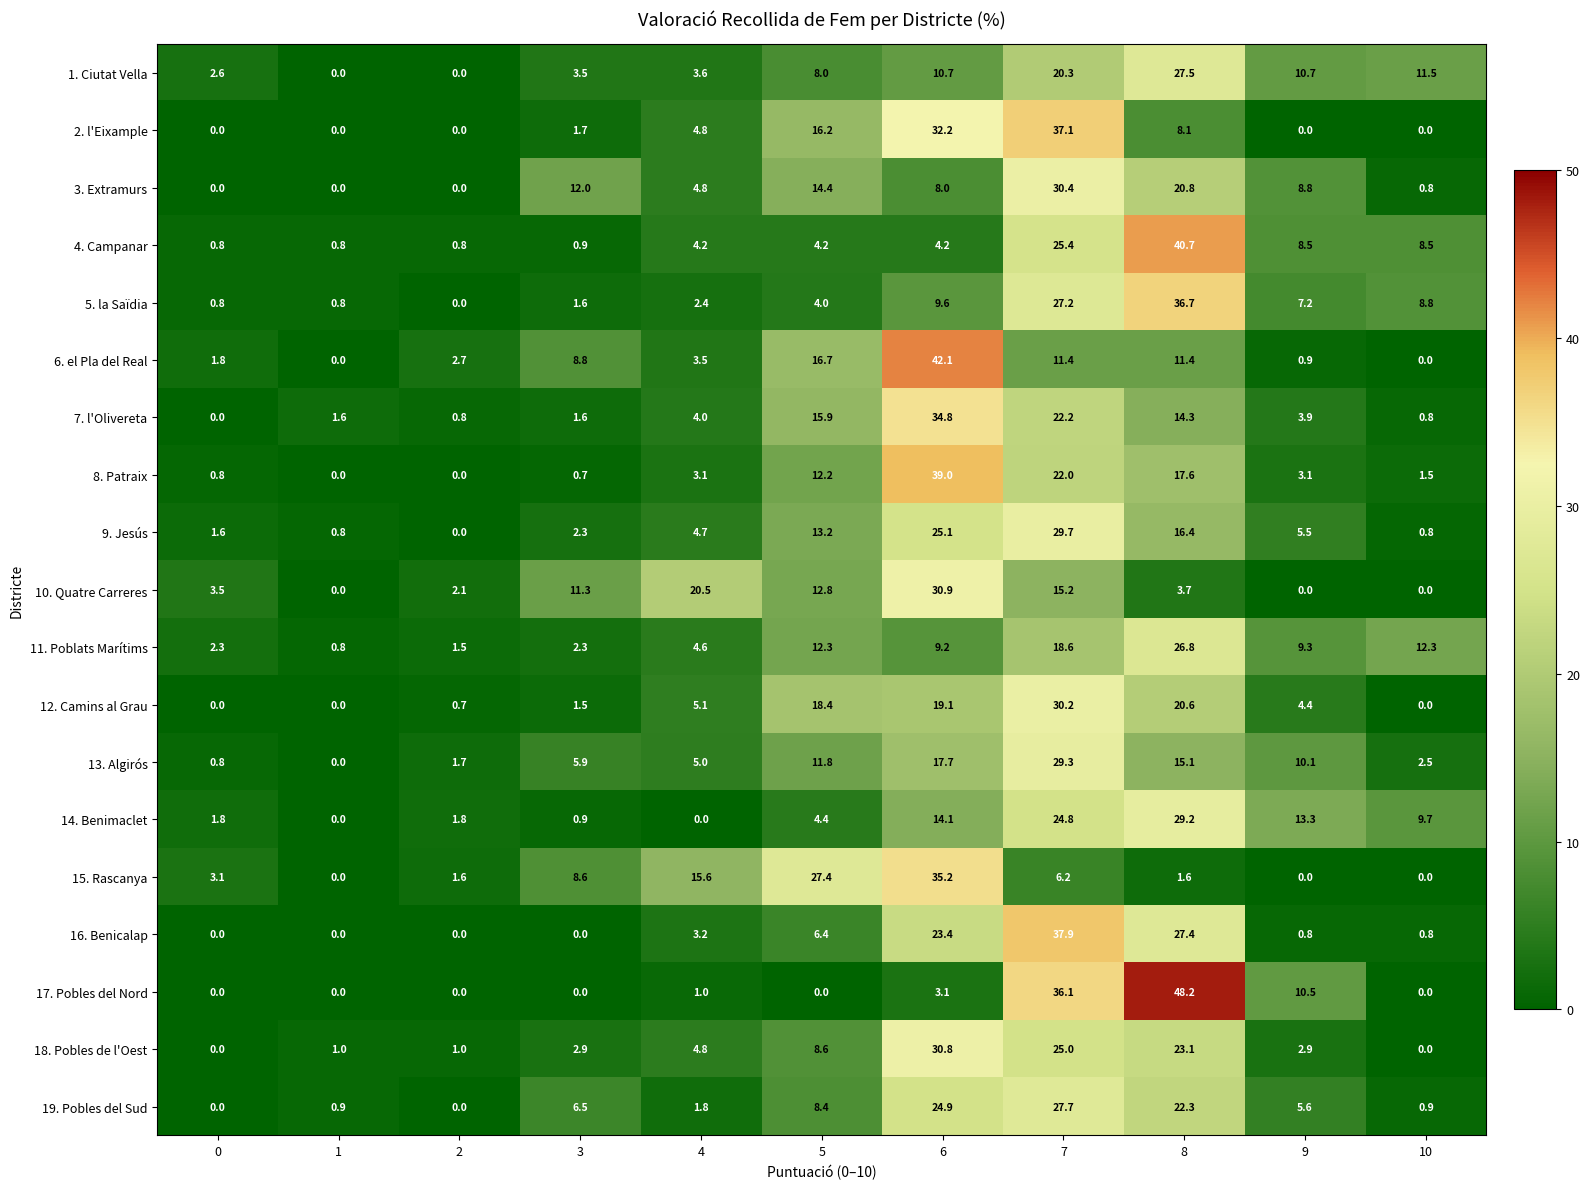

At how many categories does at least one series exceed 43?

1